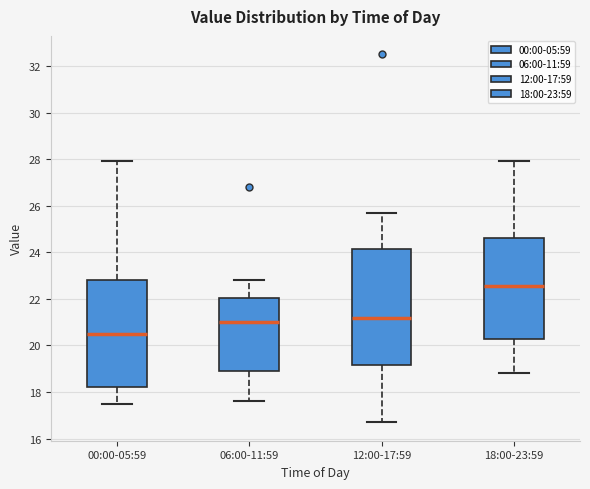

Where is the lower edge of the box for 18:00-23:59 on the y-axis? The values are not printed on the chart, so give them approximately, as read against the axis.

20.2